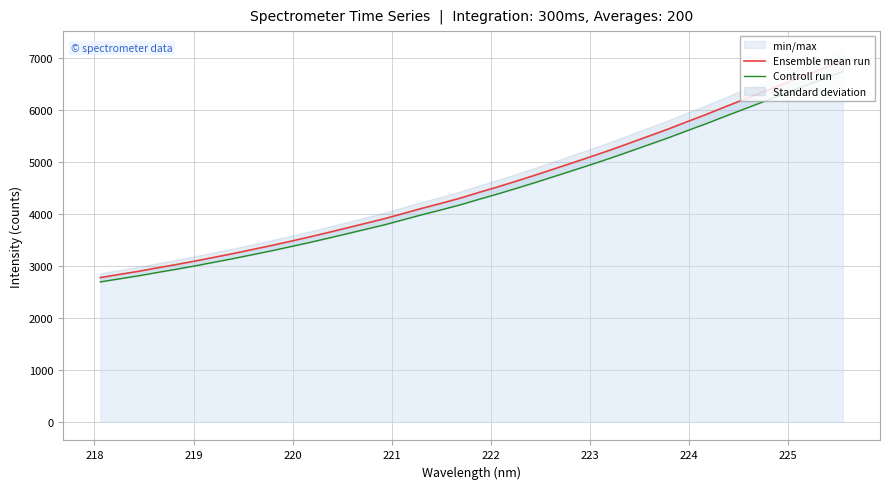

What is the value of the Ensemble mean run point at the 11th from the left?

3470.5